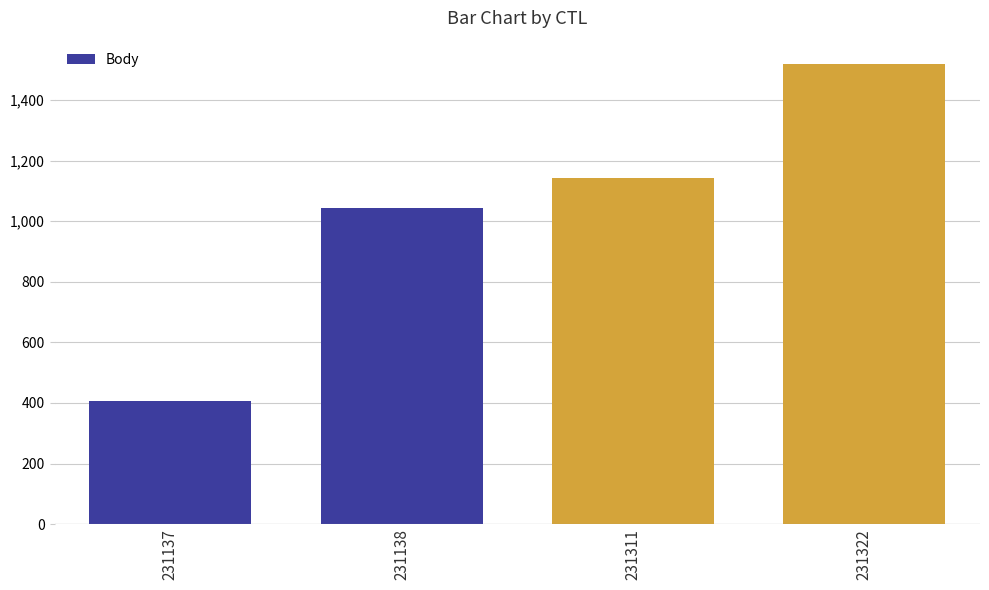

List the labels in order of value, smallest first.

231137, 231138, 231311, 231322